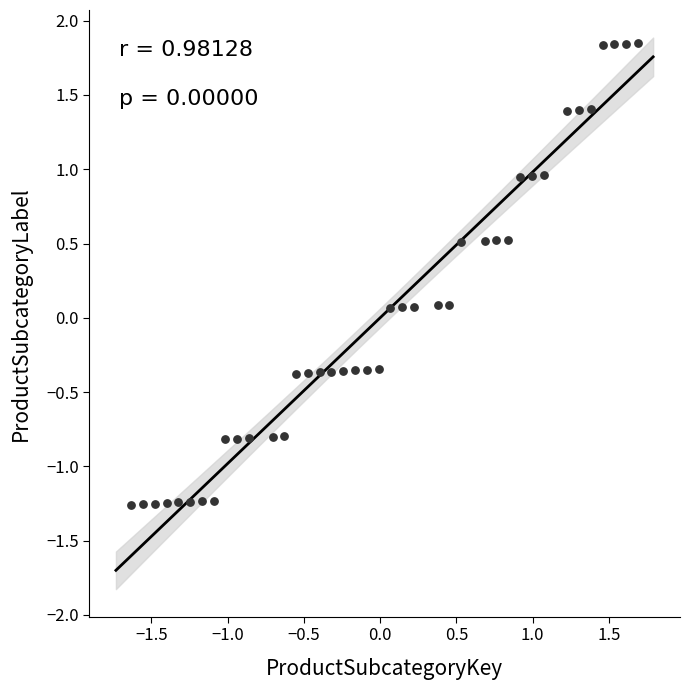

What is the range of X values (max minus min)?

3.3